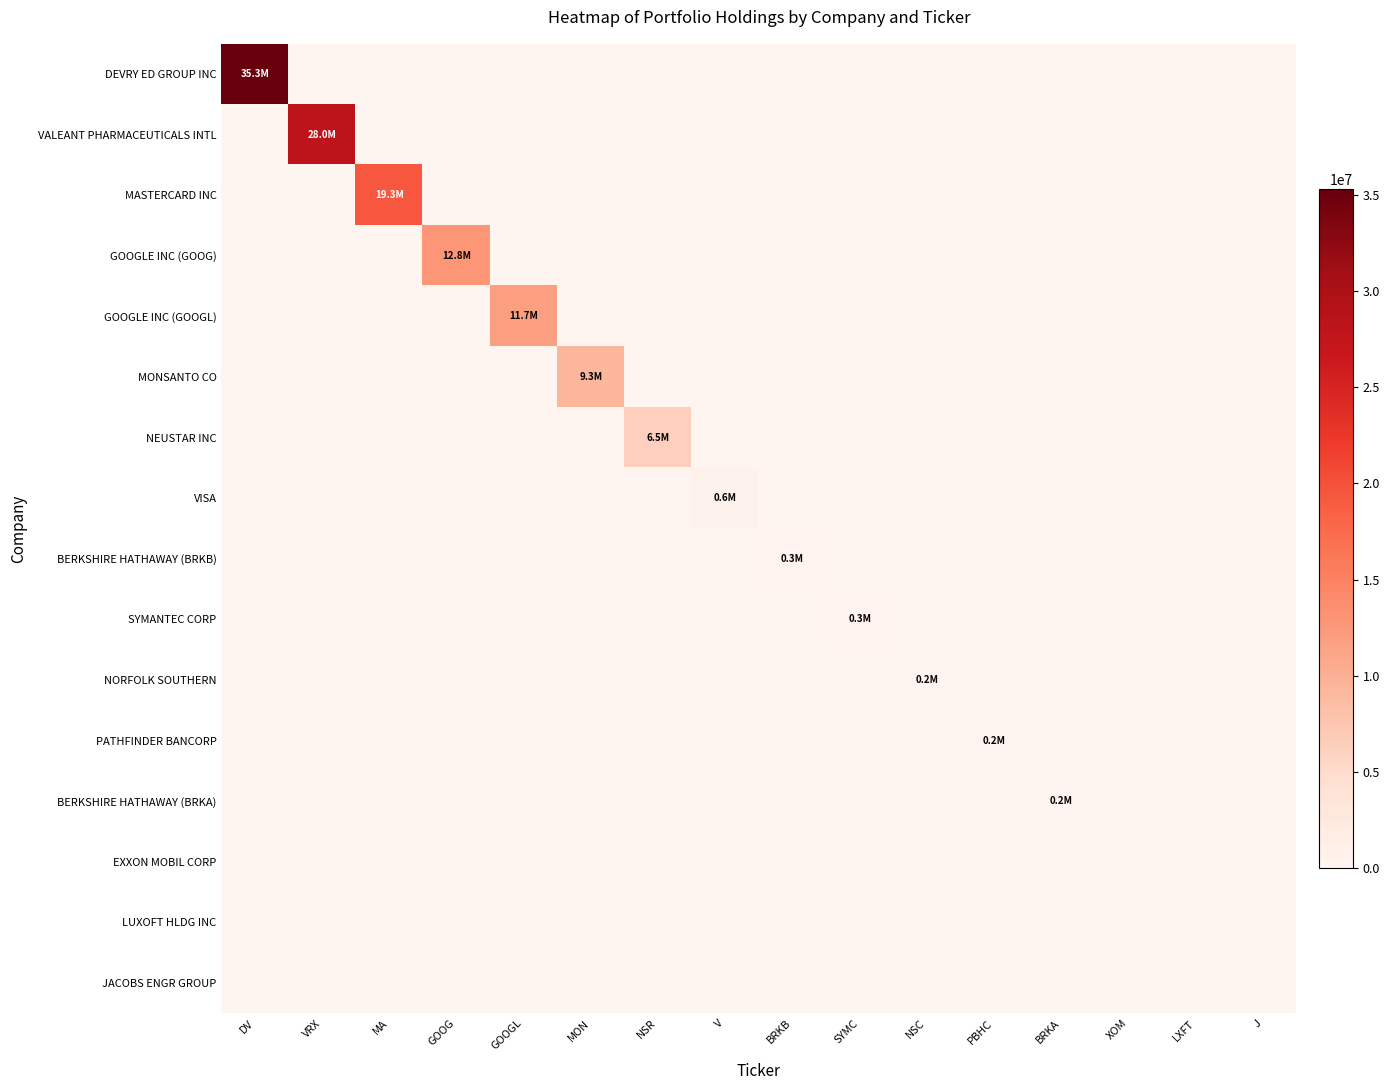

How many distinct data groups are displayed?

16